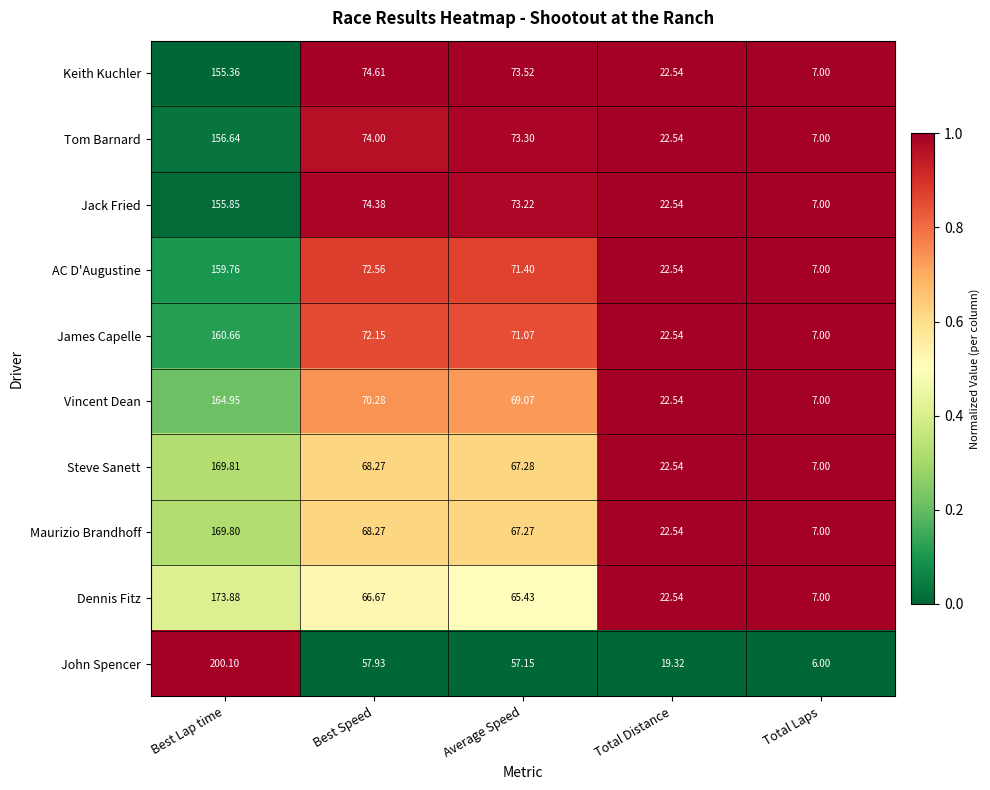

Where does the John Spencer series first go above 57?

Best Lap time